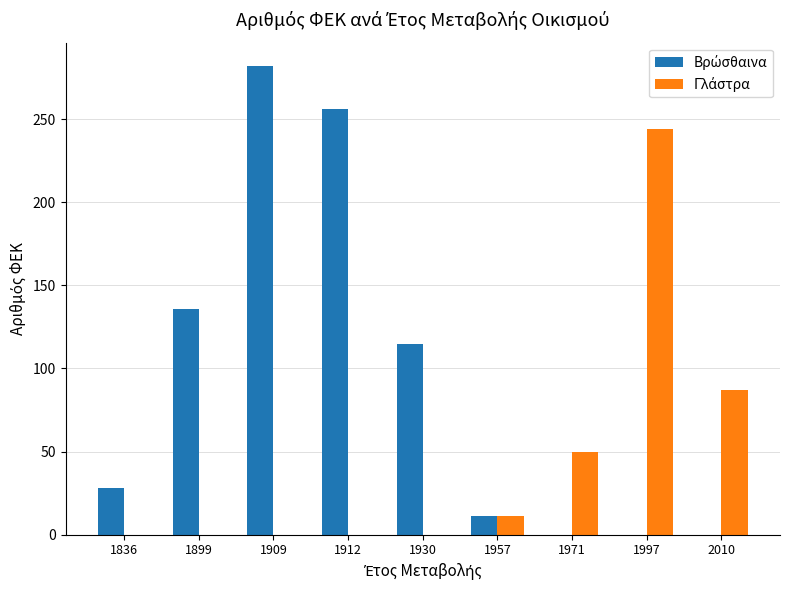

At which category is the sum across all series the highest?

1909